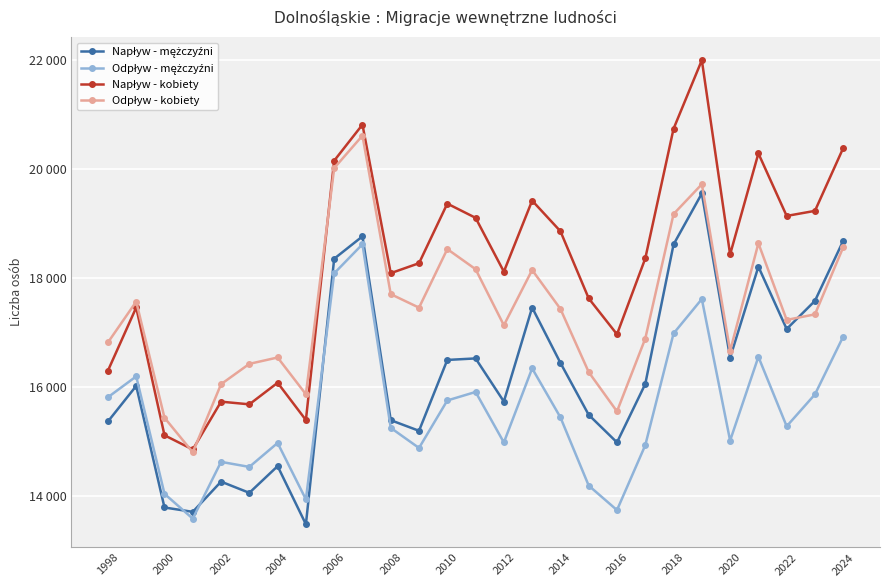

List the series in order of their peak value, lowest first.

Odpływ - mężczyźni, Napływ - mężczyźni, Odpływ - kobiety, Napływ - kobiety